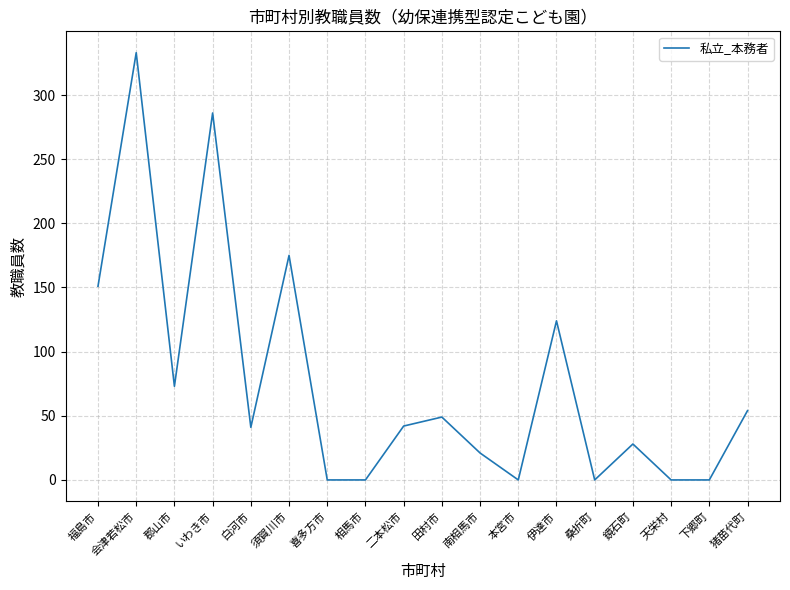

What is the sum of the values at 二本松市 and 白河市?

83